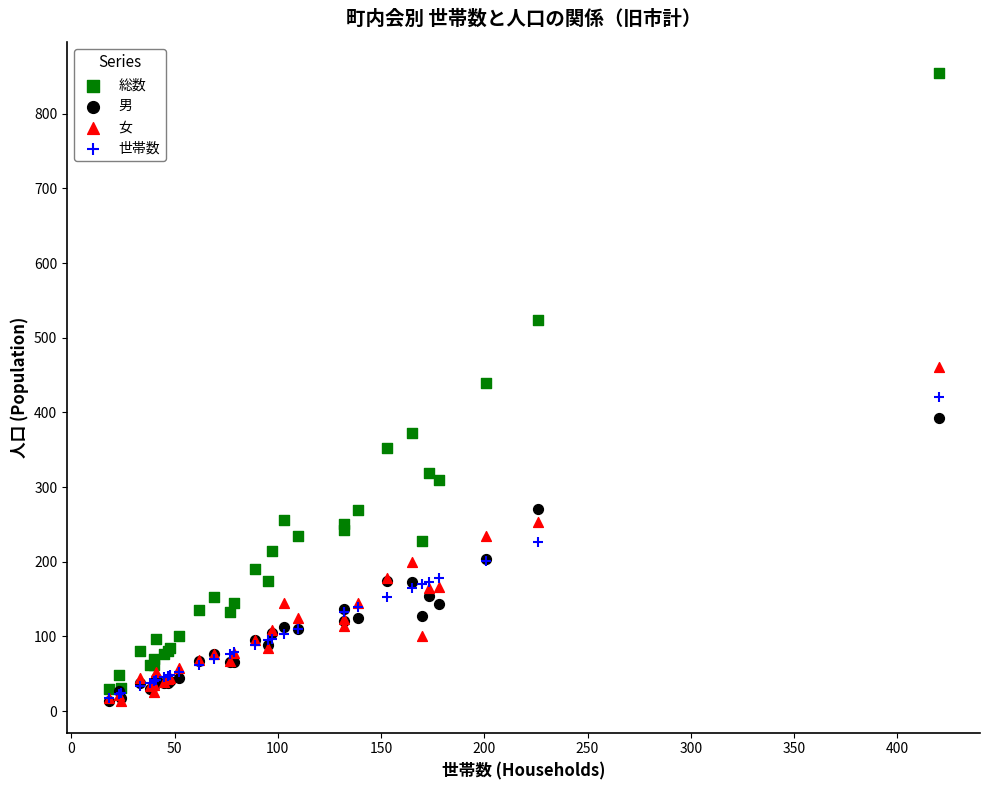

What are all the series names shown in the legend?

総数, 男, 女, 世帯数